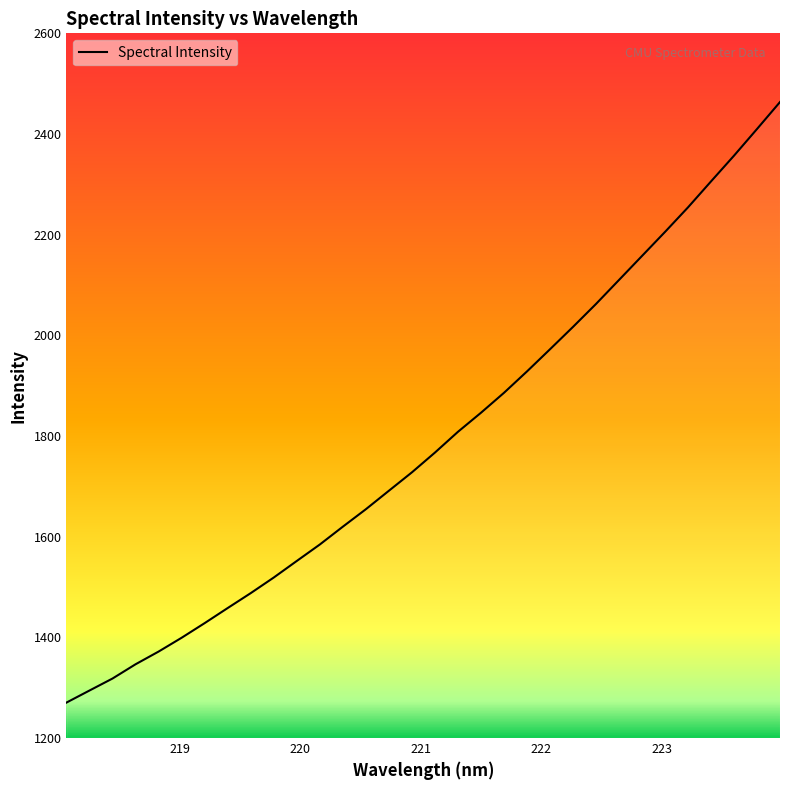

What is the difference between the maximum and minimum values?

1193.1